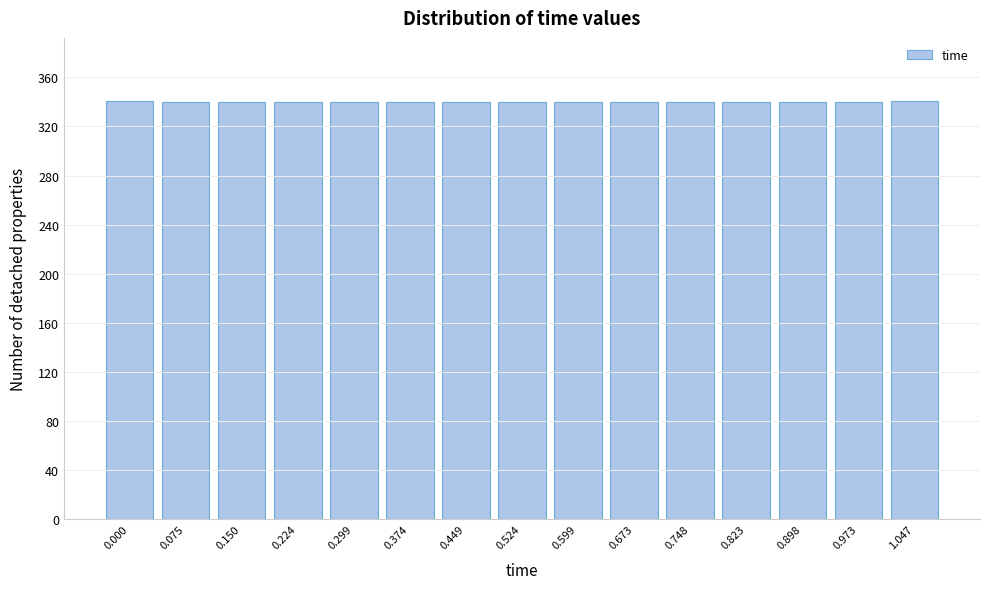

What position from the right is 0.374?

10